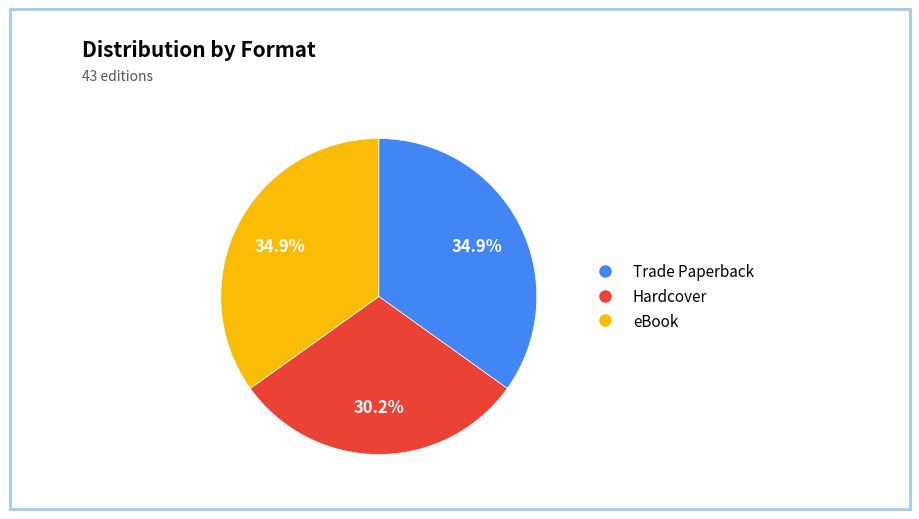

Which slice is the smallest?

Hardcover